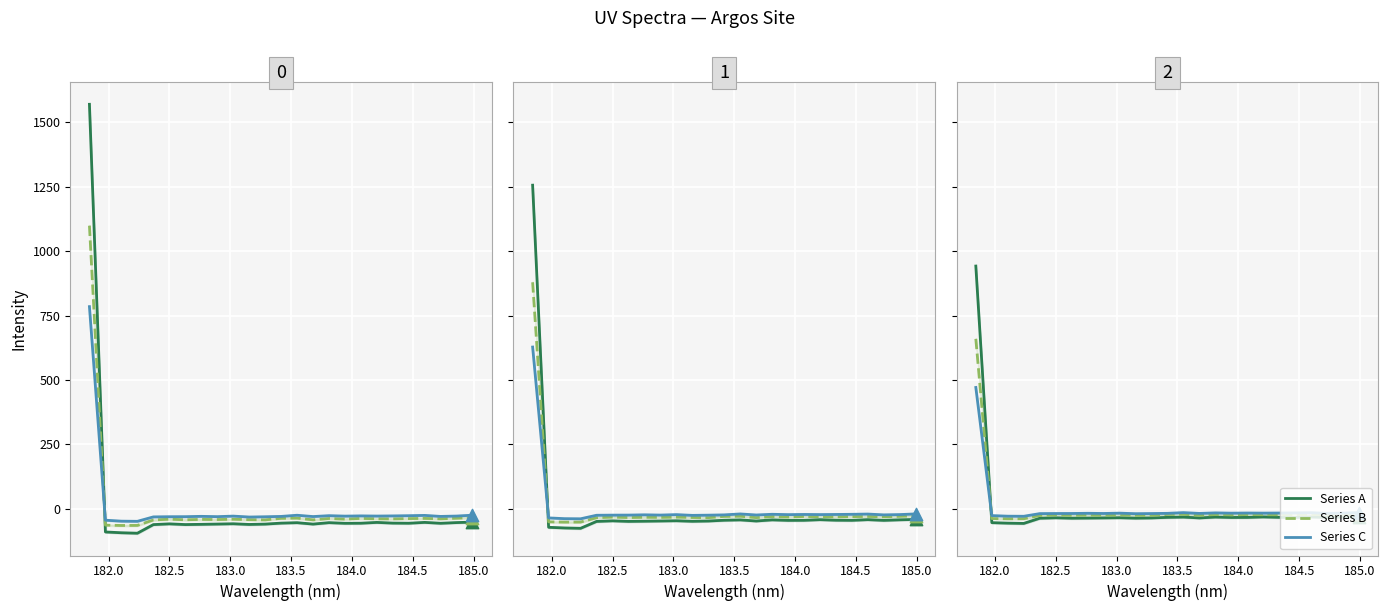

Which series has the largest Y range (max minus min)?

Series A